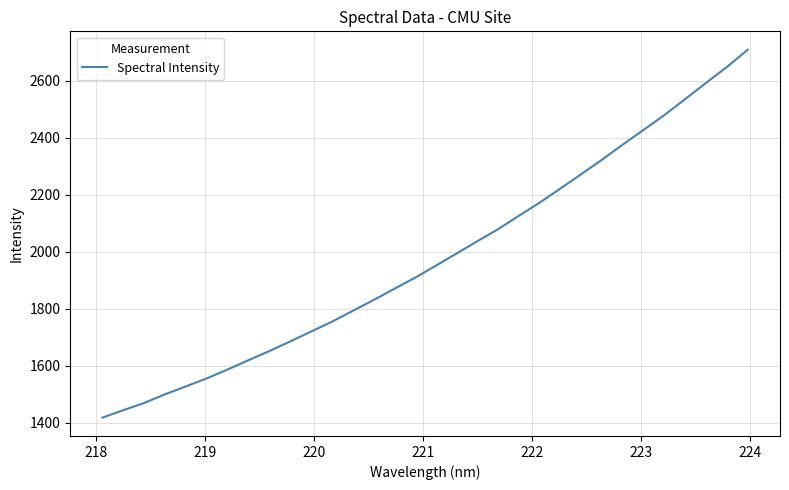

What is the difference between the maximum and minimum values?

1289.8